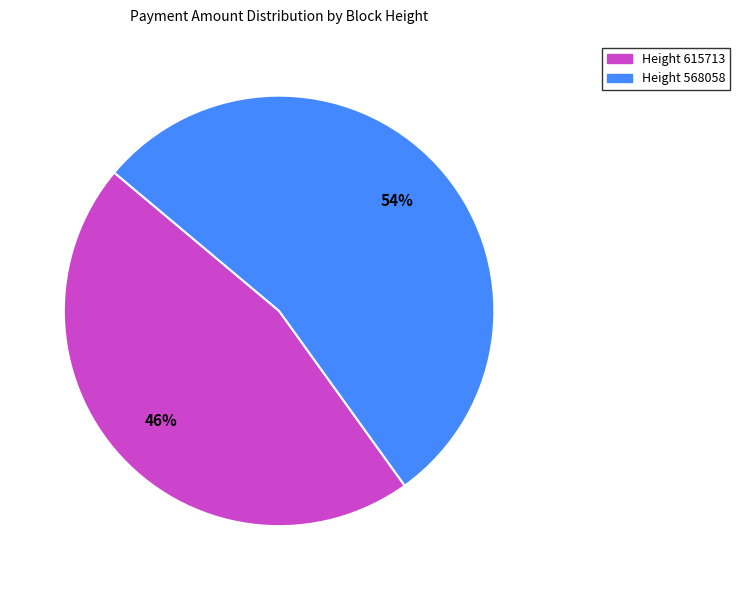

Combined, do Height 568058 and Height 615713 account for over 50%?

Yes